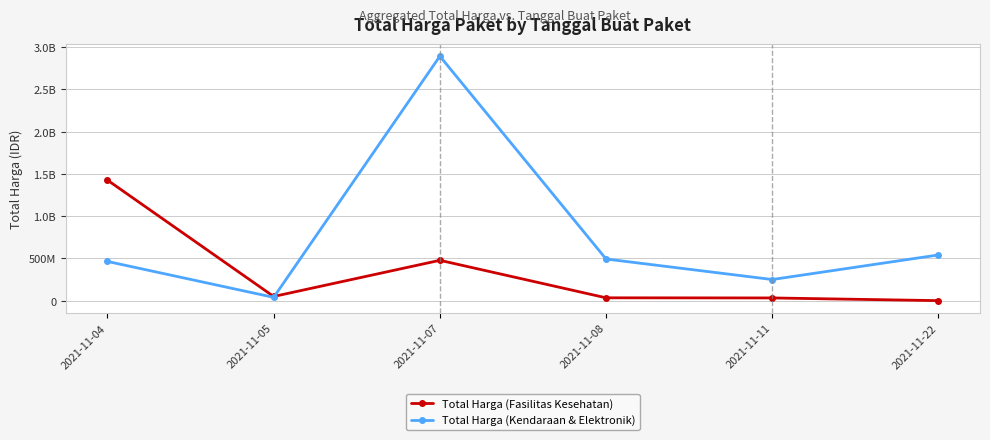

What is the value of the Total Harga (Kendaraan & Elektronik) point at the 3rd from the left?

2892122000